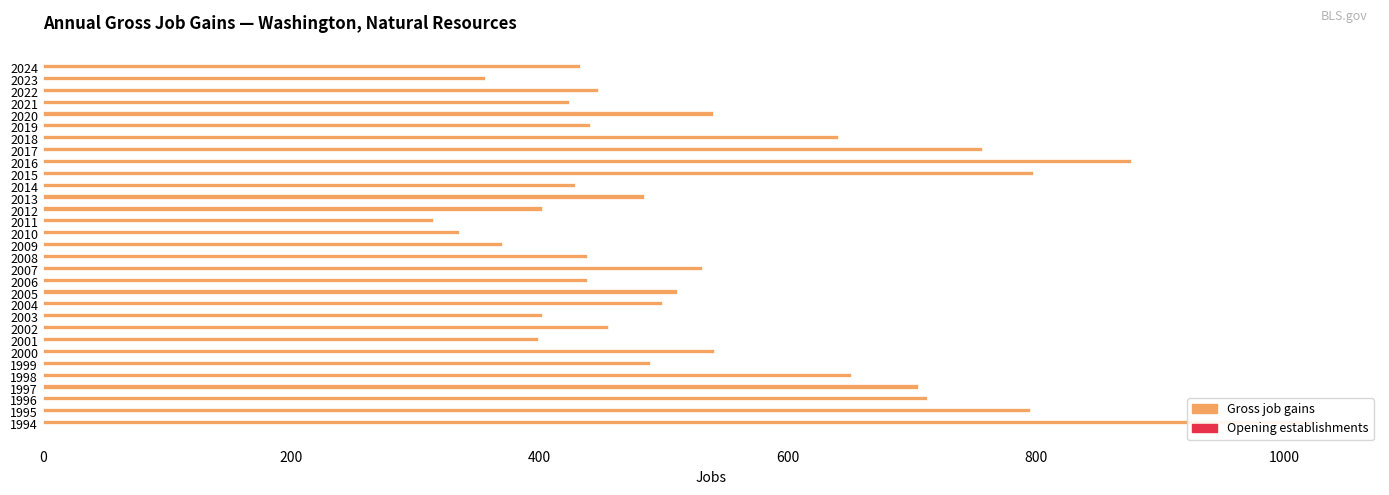

What is the difference between the maximum and second lowest values in the Gross job gains series?

691.0